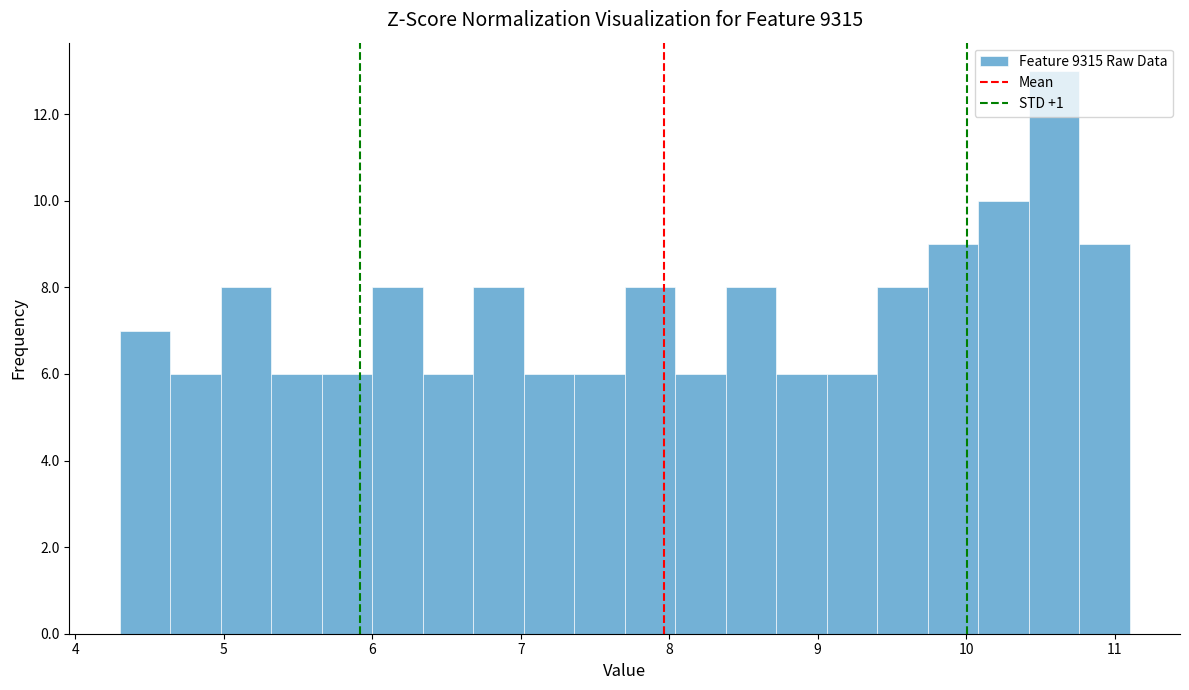

Read against the x-axis, roughly where is the centre of the tallest bar?

10.6